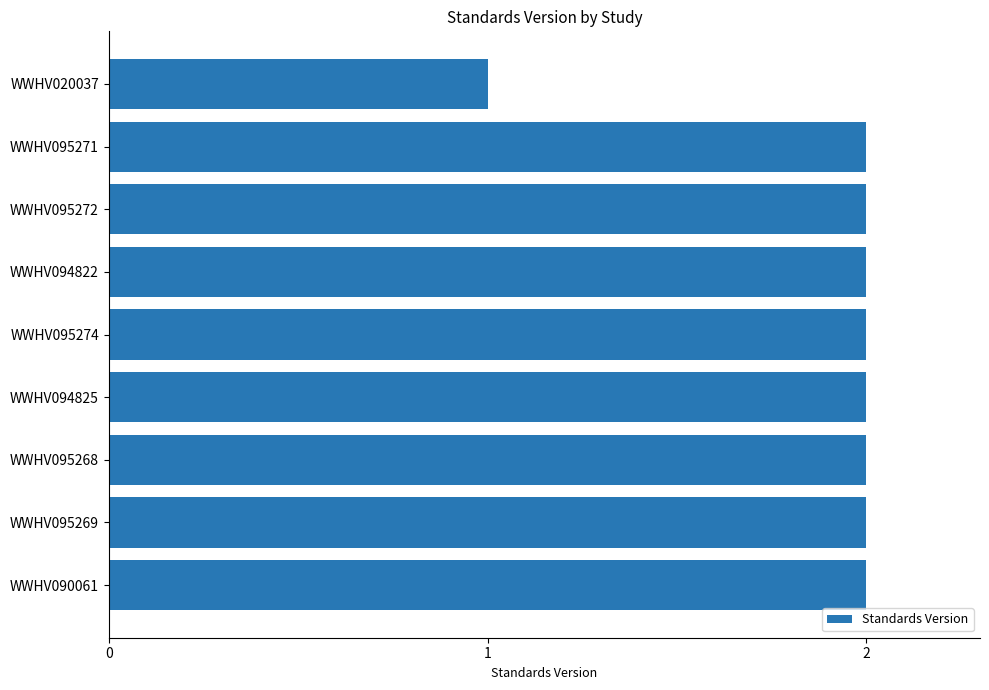

How many bars are there in total?

9